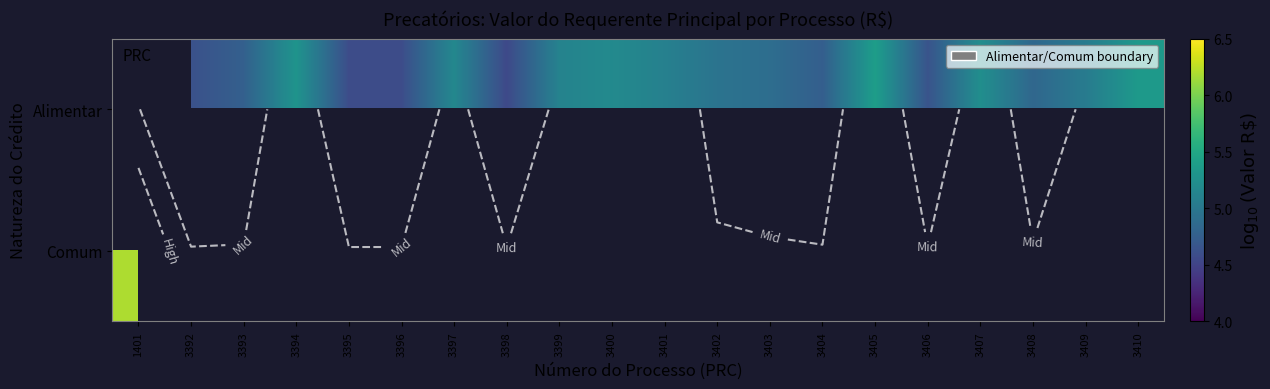

At which label does Alimentar reach its minimum?

1401